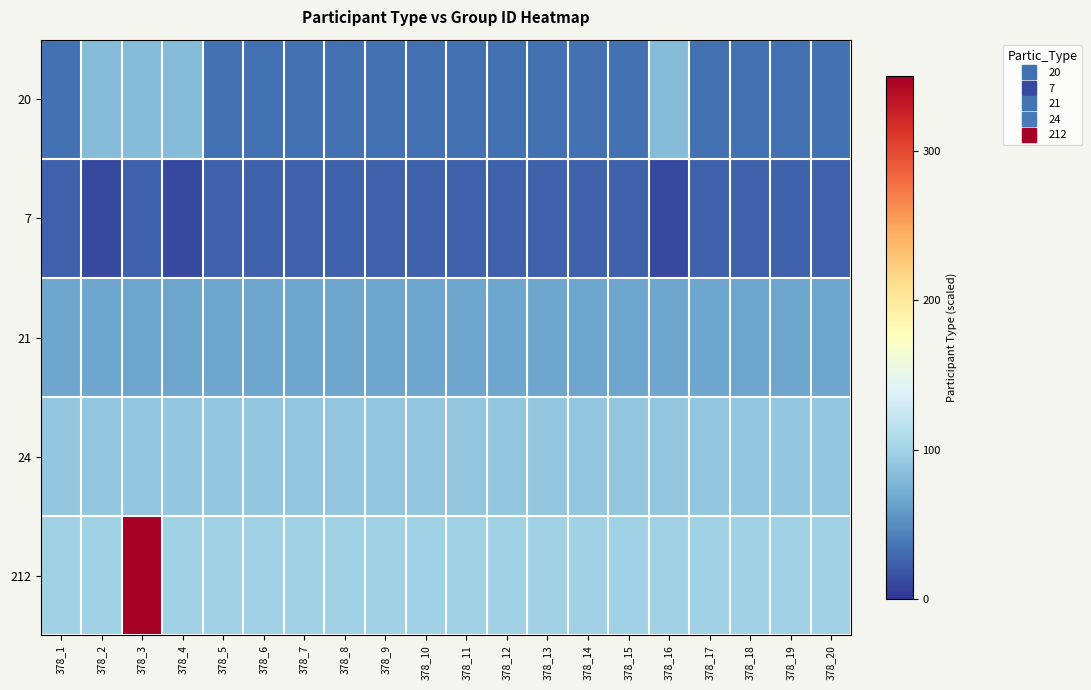

What is the smallest value displayed?

11.6